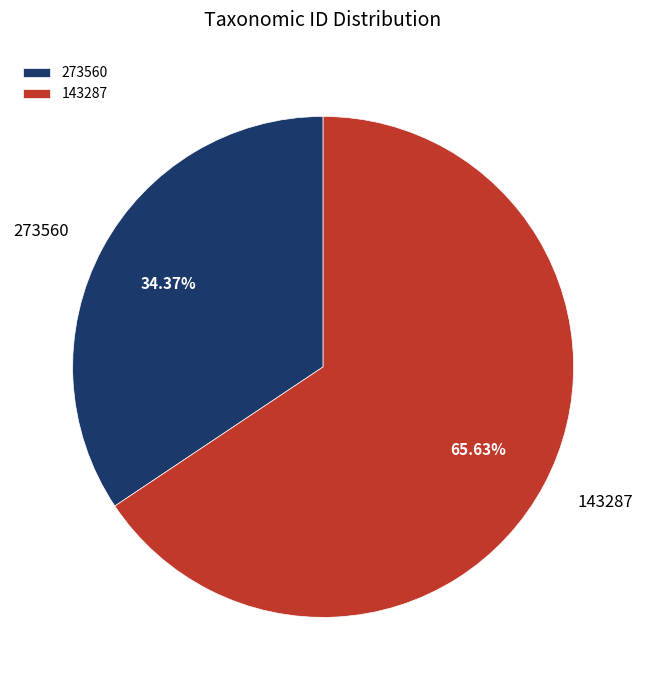

To the nearest percent, what is the difference between the 143287 and 273560 slice percentages?

31%